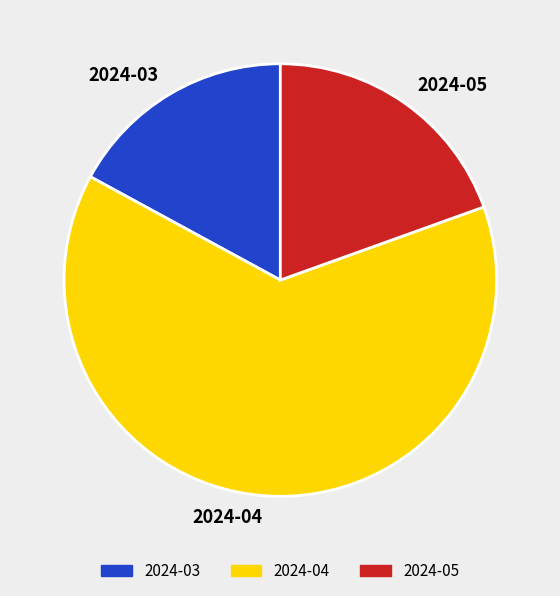

Rank the categories by value from lowest to highest.

2024-03, 2024-05, 2024-04